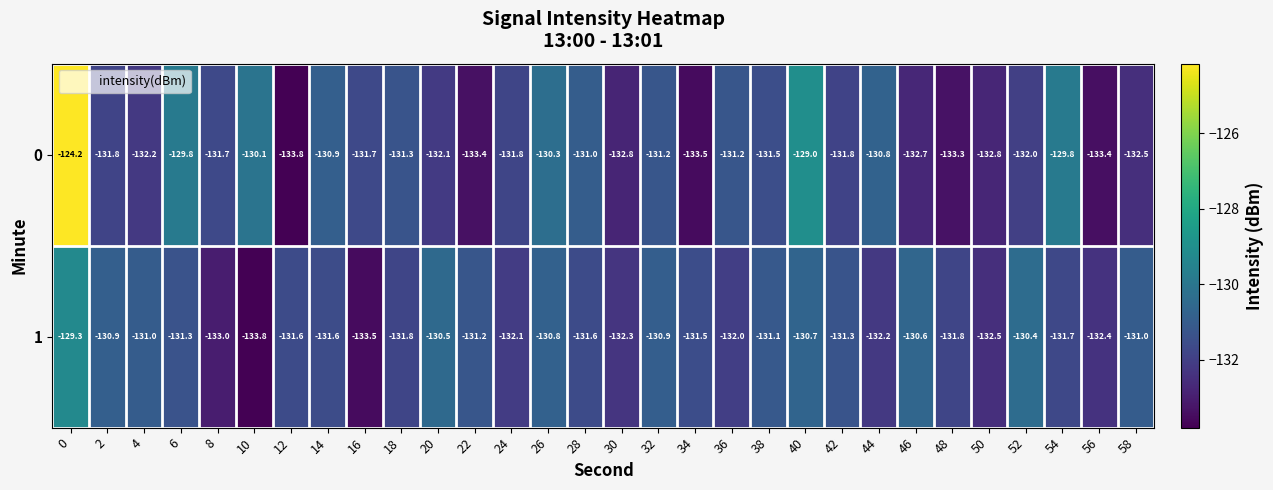

Between 8 and 26, which series saw the biggest shift?

1